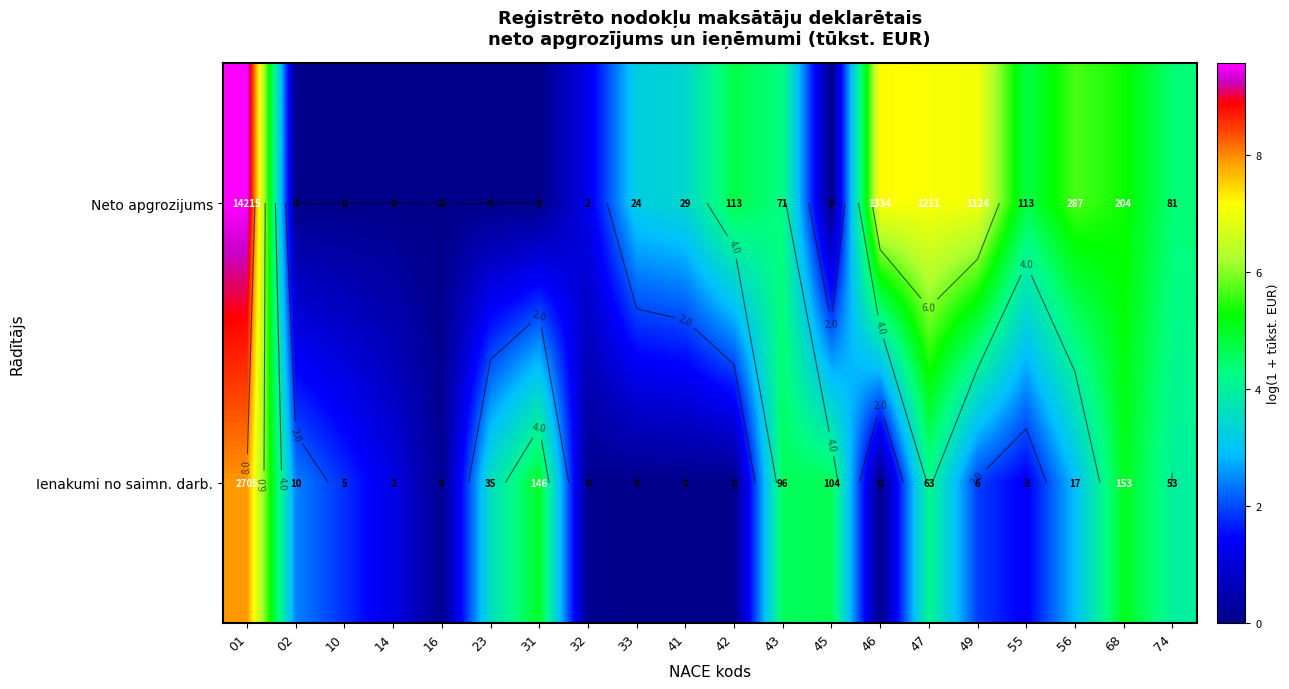

What is the maximum value for Neto apgrozijums?

9.6